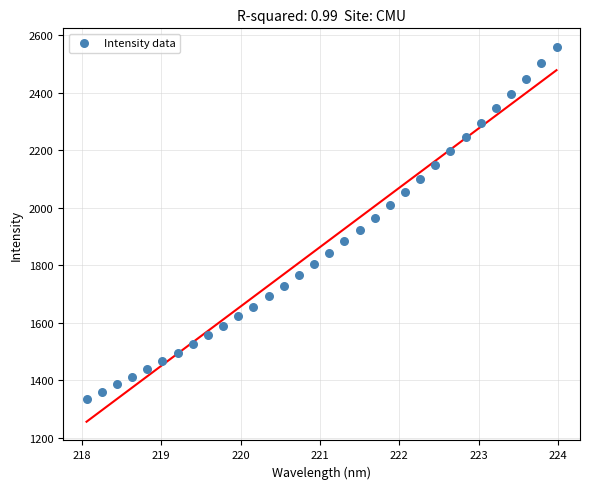

What is the range of Y values (max minus min)?

1222.9